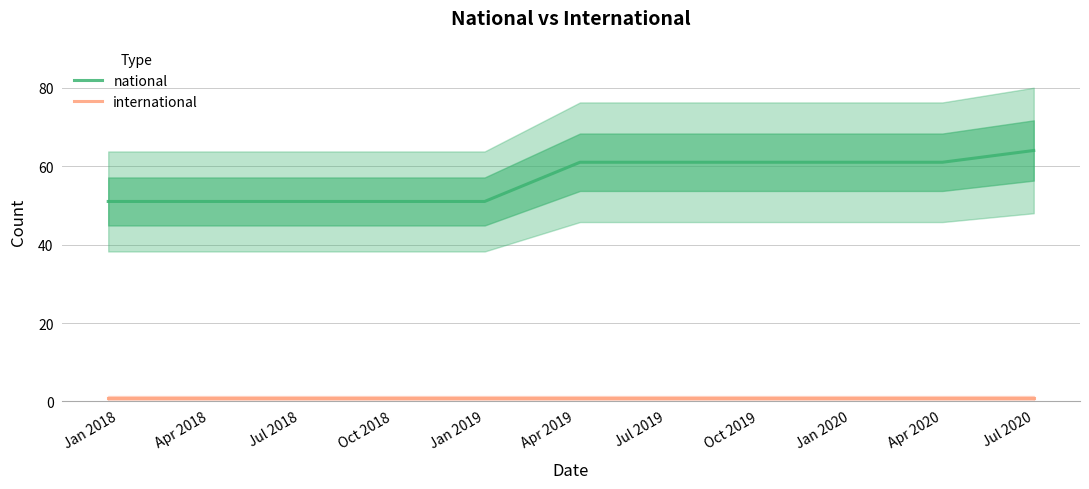

True or false: national and international intersect in this chart.

False